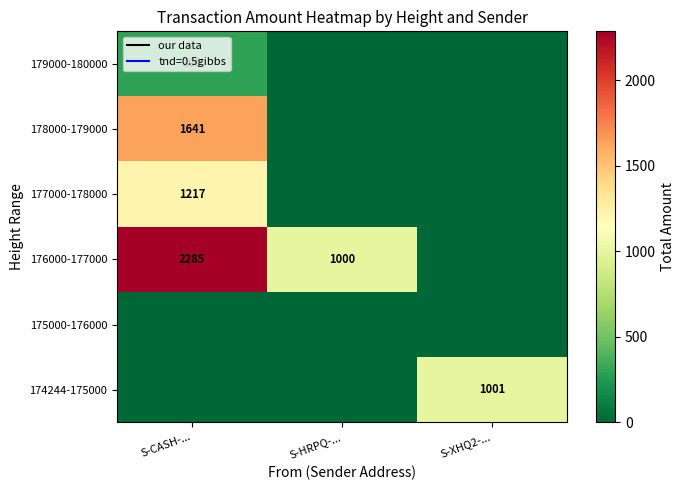

Which has a higher value, S-HRPQ-... or S-XHQ2-...?

S-XHQ2-...